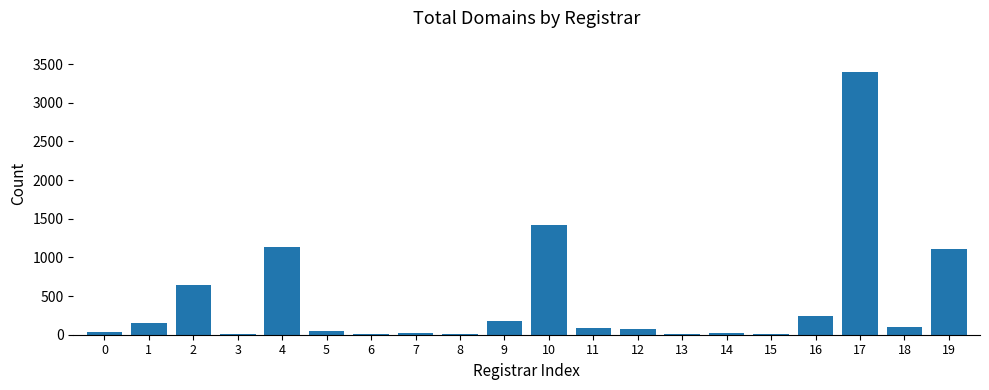

Approximately how many times larger is the value at 11 compared to 12?

1.3